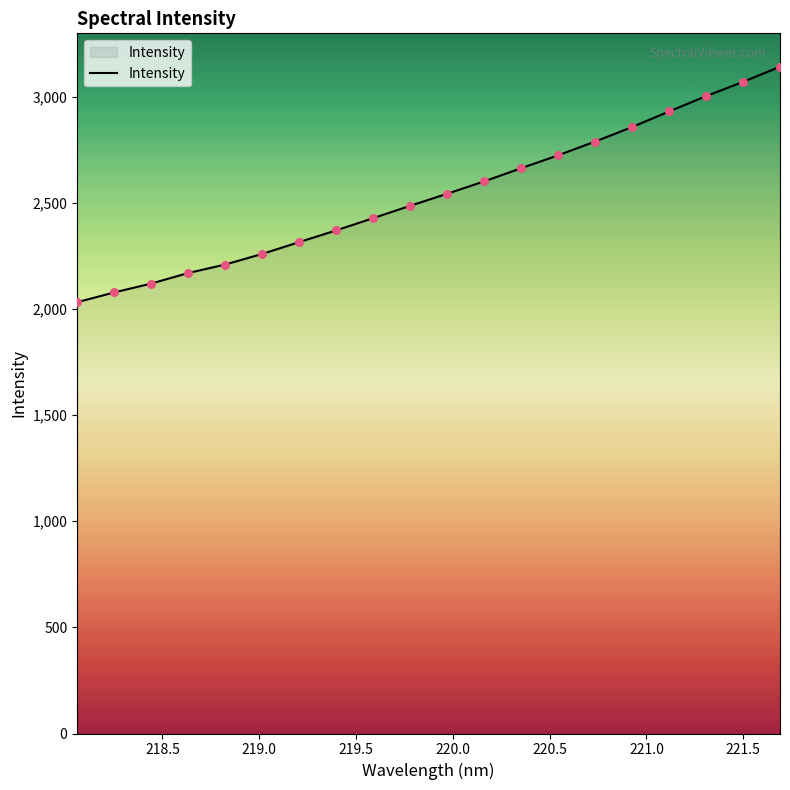

What is the minimum value shown in the chart?

2031.9